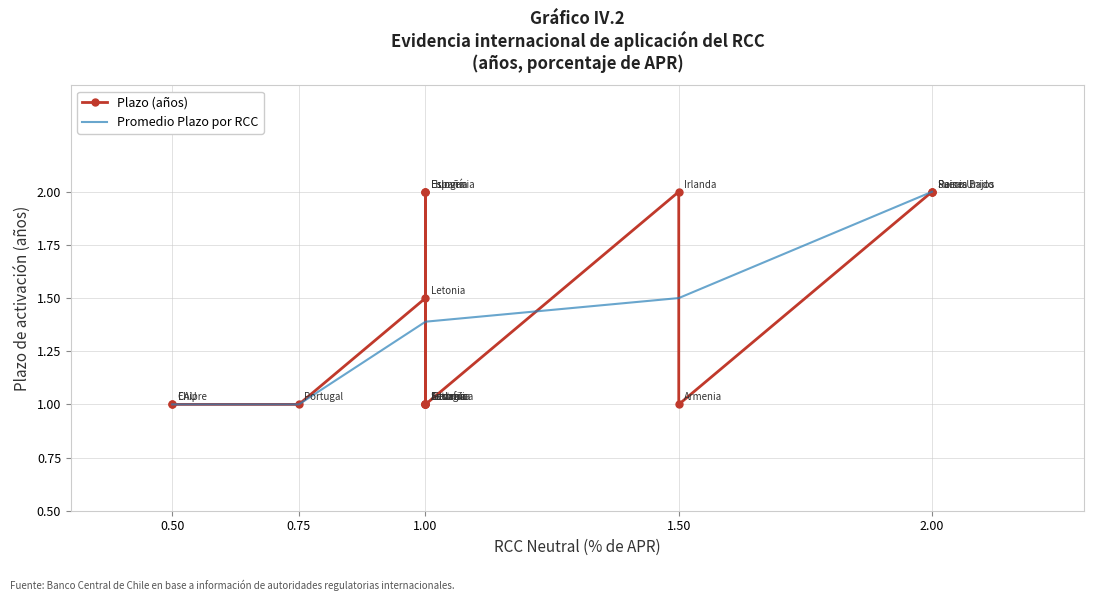

Count the plazo values in the range 1 to 2.

17